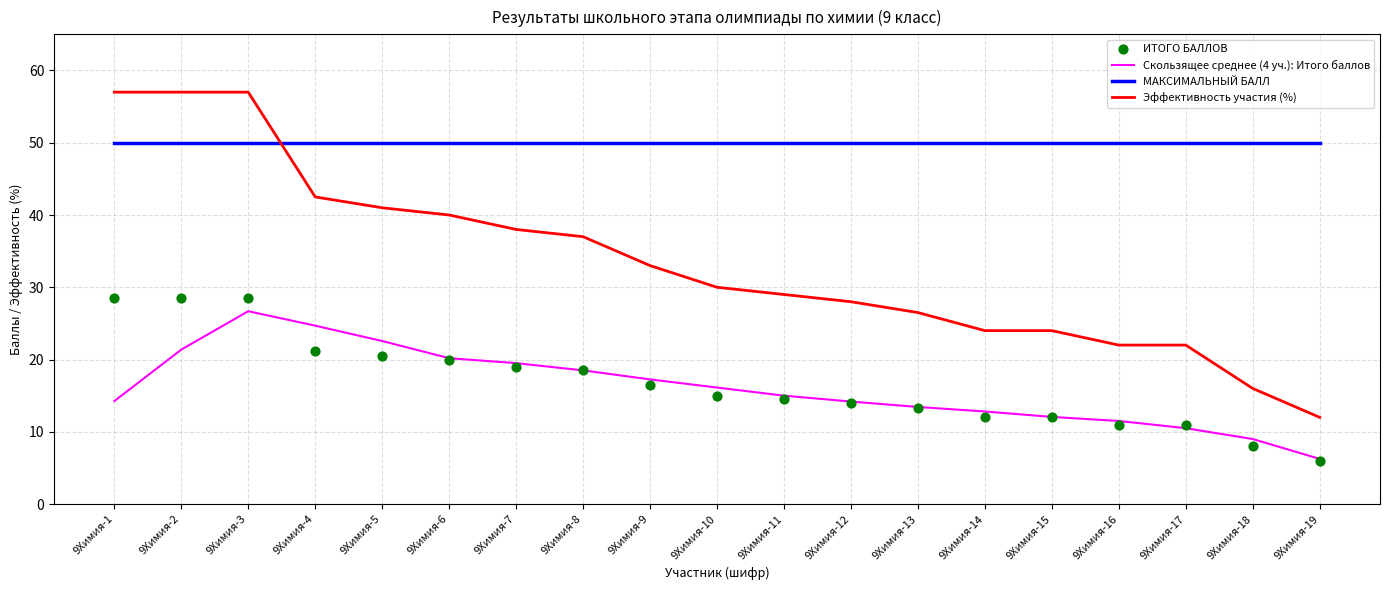

At how many categories does at least one series exceed 29?

19